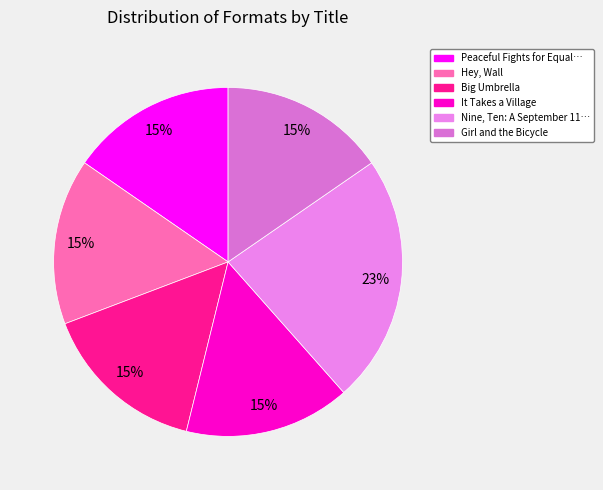

Count the number of slices in the pie.

6